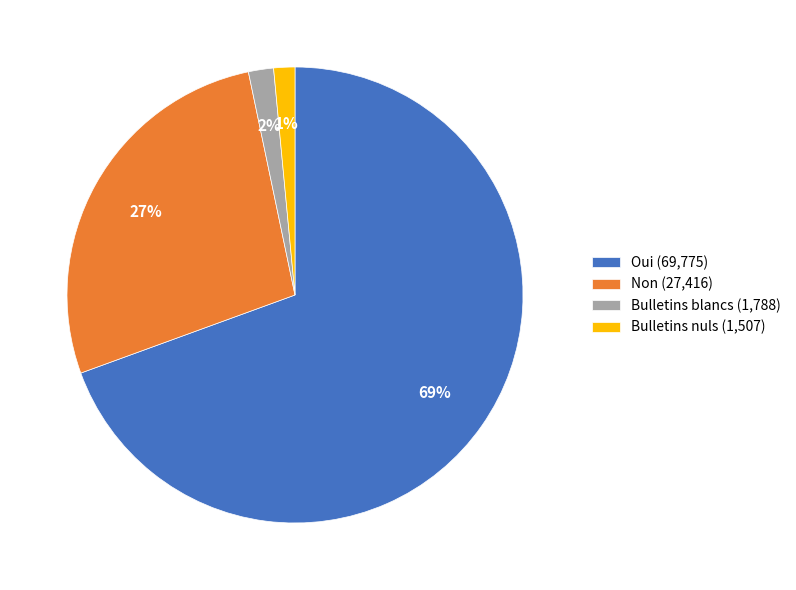

What is the largest slice in the pie chart?

Oui